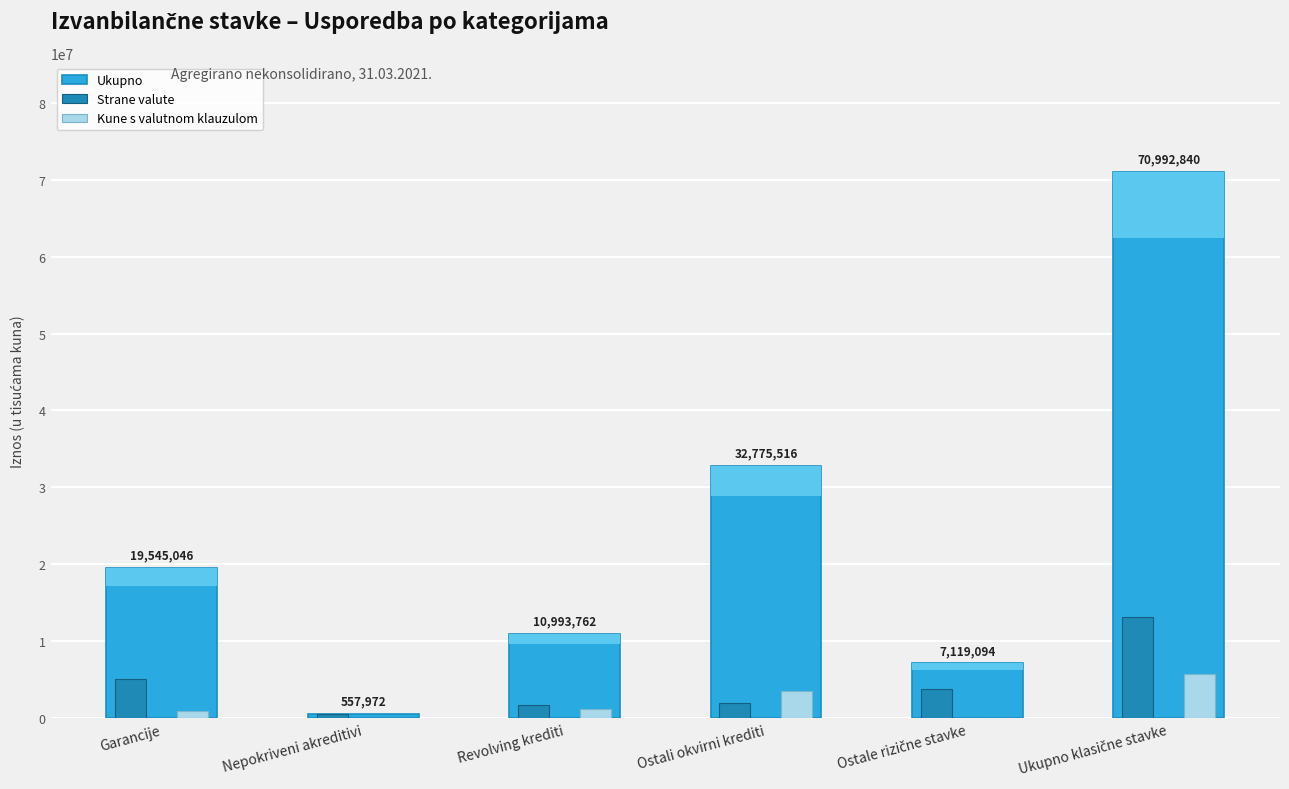

Which series has the largest range (max minus min)?

Ukupno